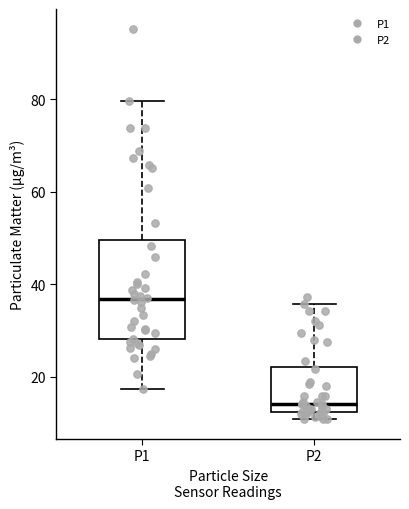

Where does the median line of the box for P1 sit on the y-axis? The values are not printed on the chart, so give them approximately, as read against the axis.

36